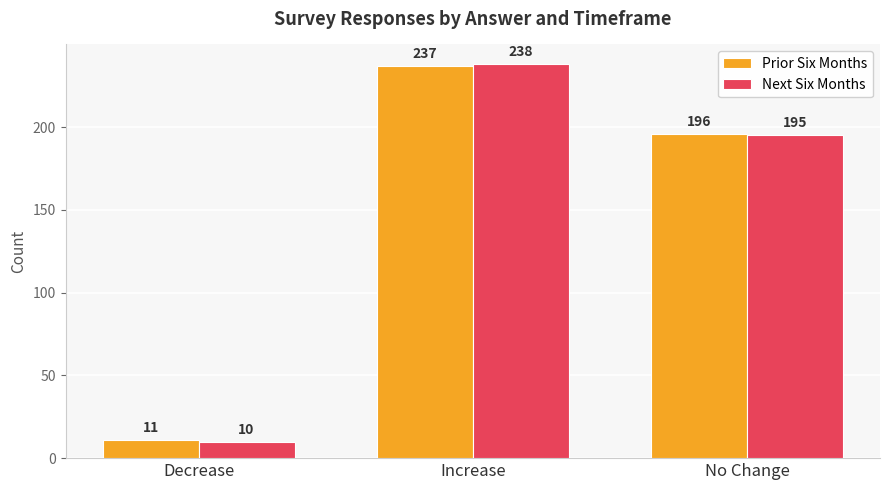

Reading left to right, list all the values displayed in this chart.

Prior Six Months: 11	237	196
Next Six Months: 10	238	195